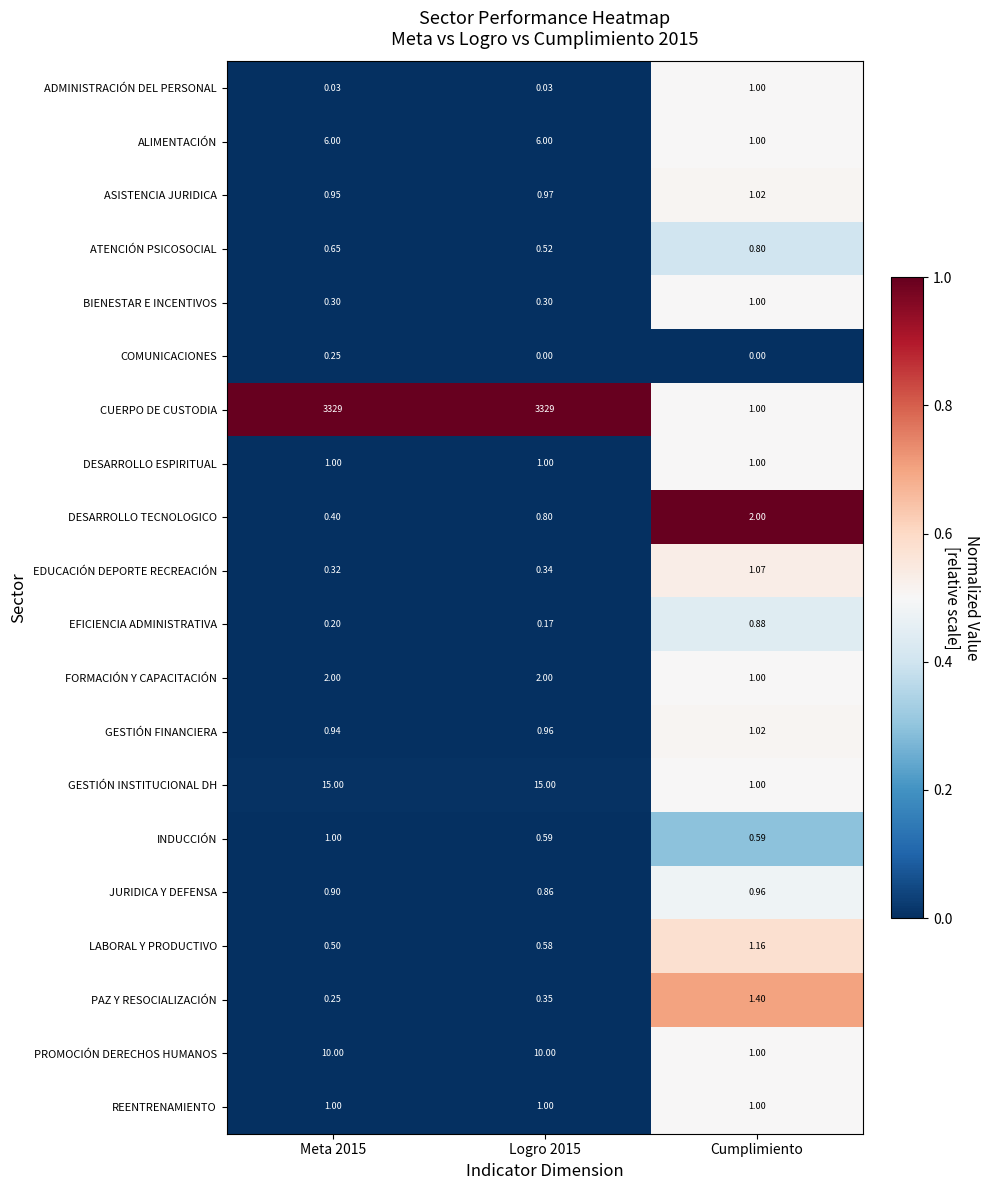

Which series has the widest spread of values?

CUERPO DE CUSTODIA